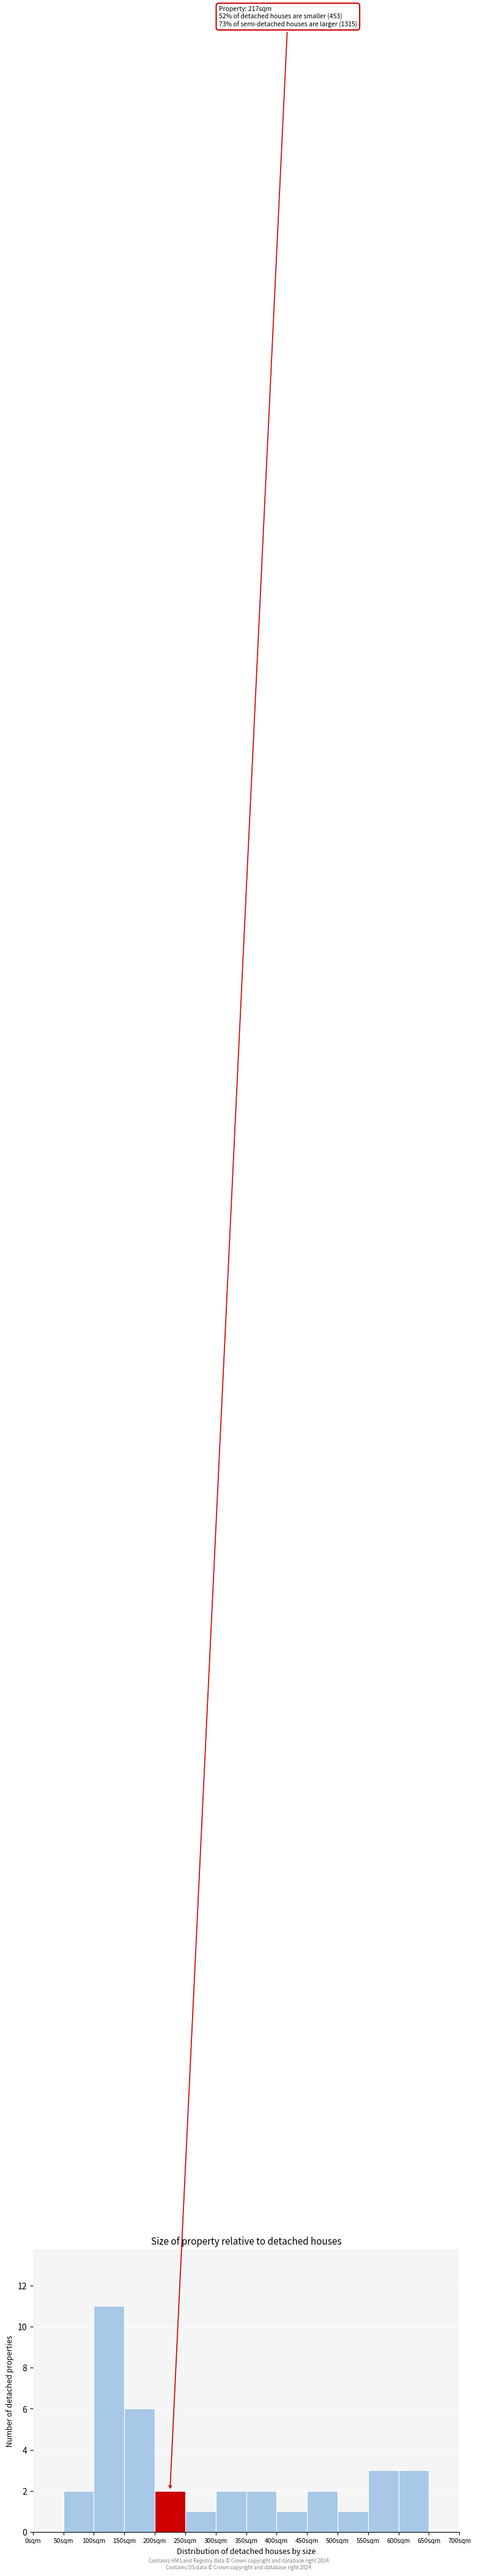

Which range on the x-axis has the tallest bar?

100 to 150